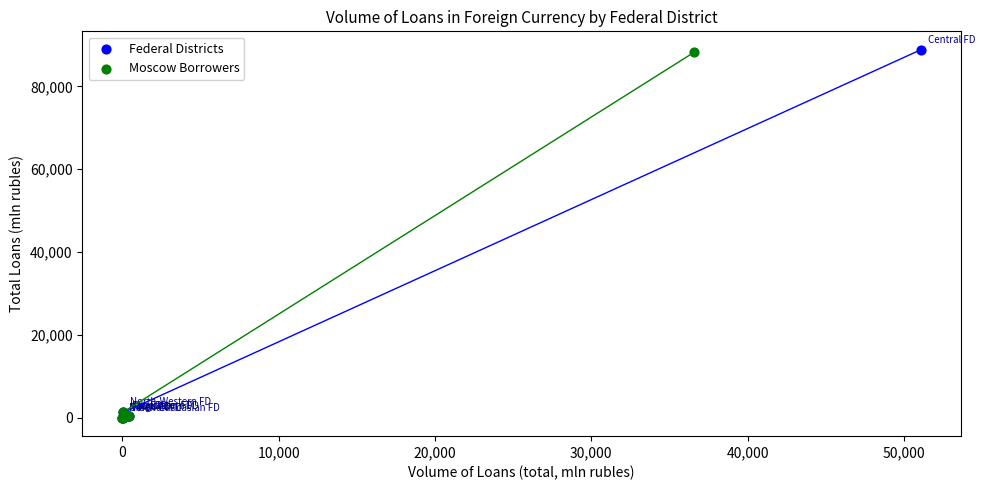

Which series has the largest Y range (max minus min)?

Federal Districts